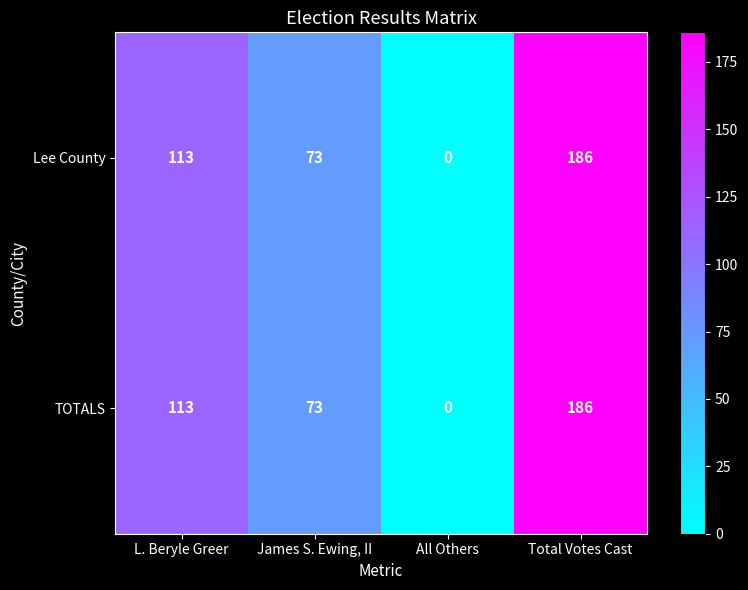

The Lee County series shows 50 at Total Votes Cast. True or false?

False